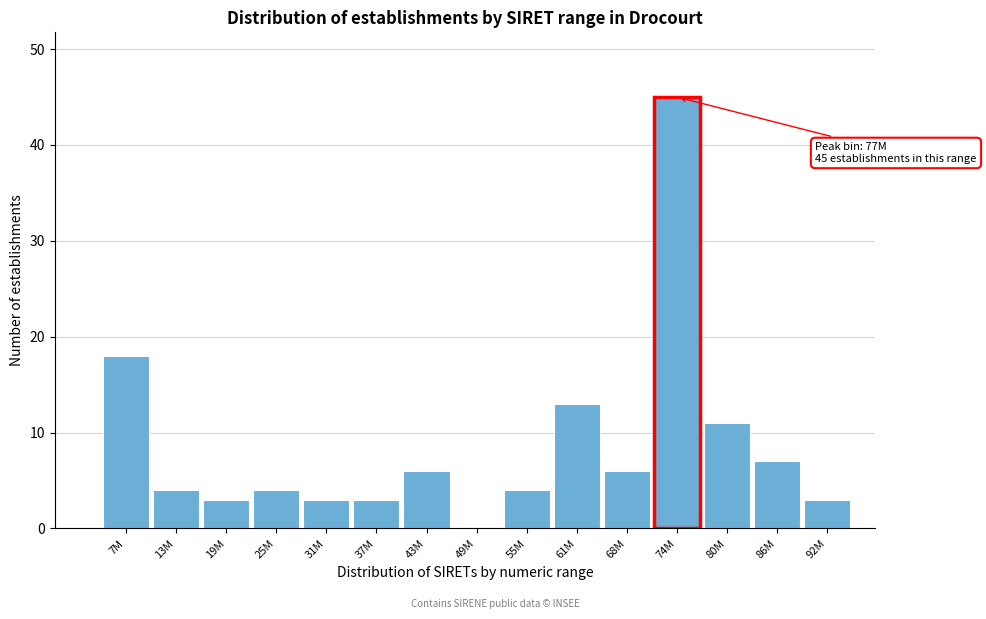

Reading left to right, transcribe all the data shown in this chart.

7M=18	13M=4	19M=3	25M=4	31M=3	37M=3	43M=6	49M=0	55M=4	61M=13	68M=6	74M=45	80M=11	86M=7	92M=3